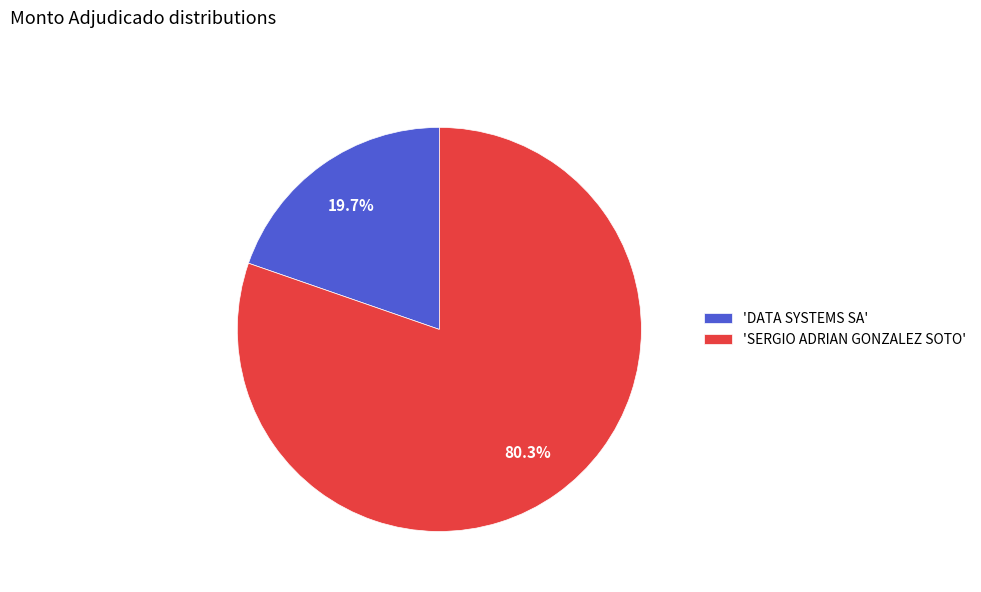

Rank the categories by value from lowest to highest.

'DATA SYSTEMS SA', 'SERGIO ADRIAN GONZALEZ SOTO'